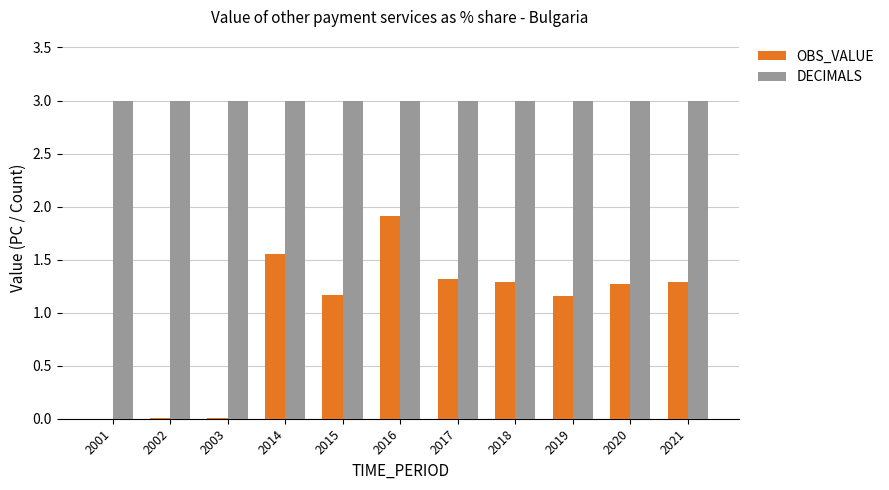

At which category is the sum across all series the highest?

2016